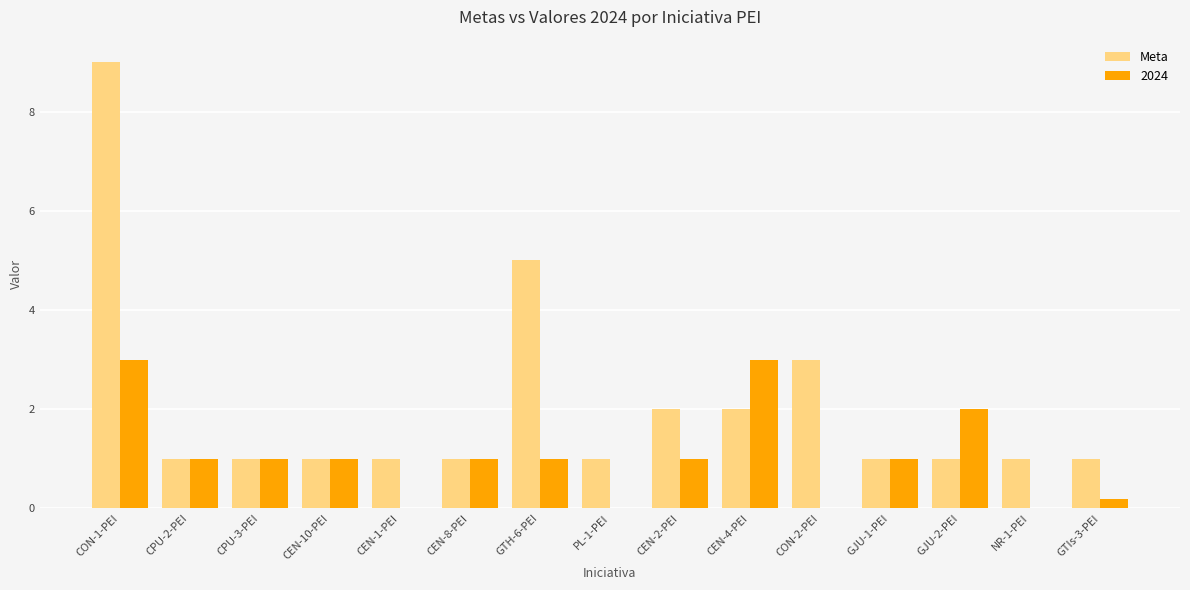

Which series changed the most between CPU-2-PEI and GJU-2-PEI?

2024